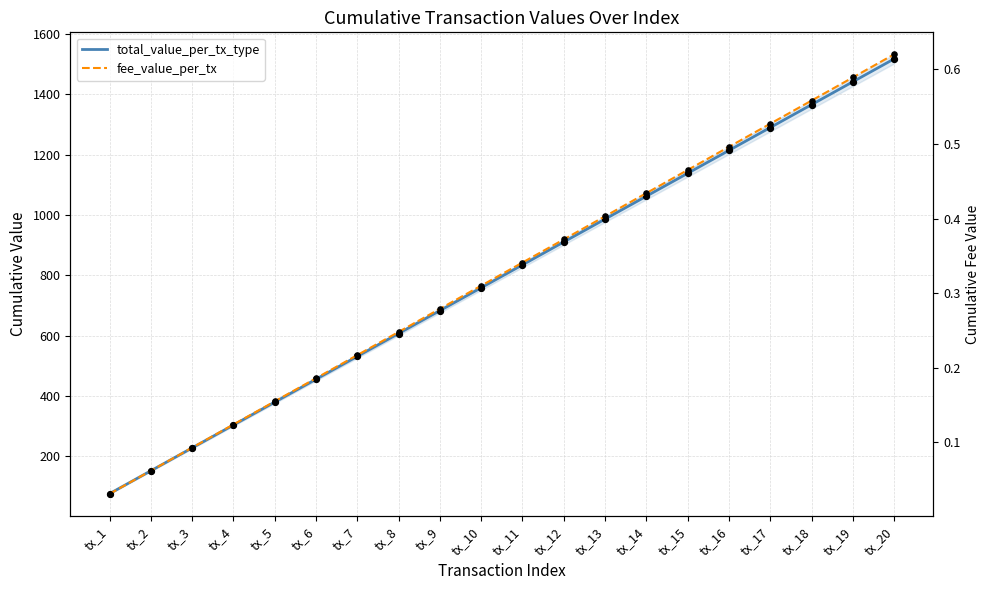

Which series has the widest spread of Y values?

total_value_per_tx_type